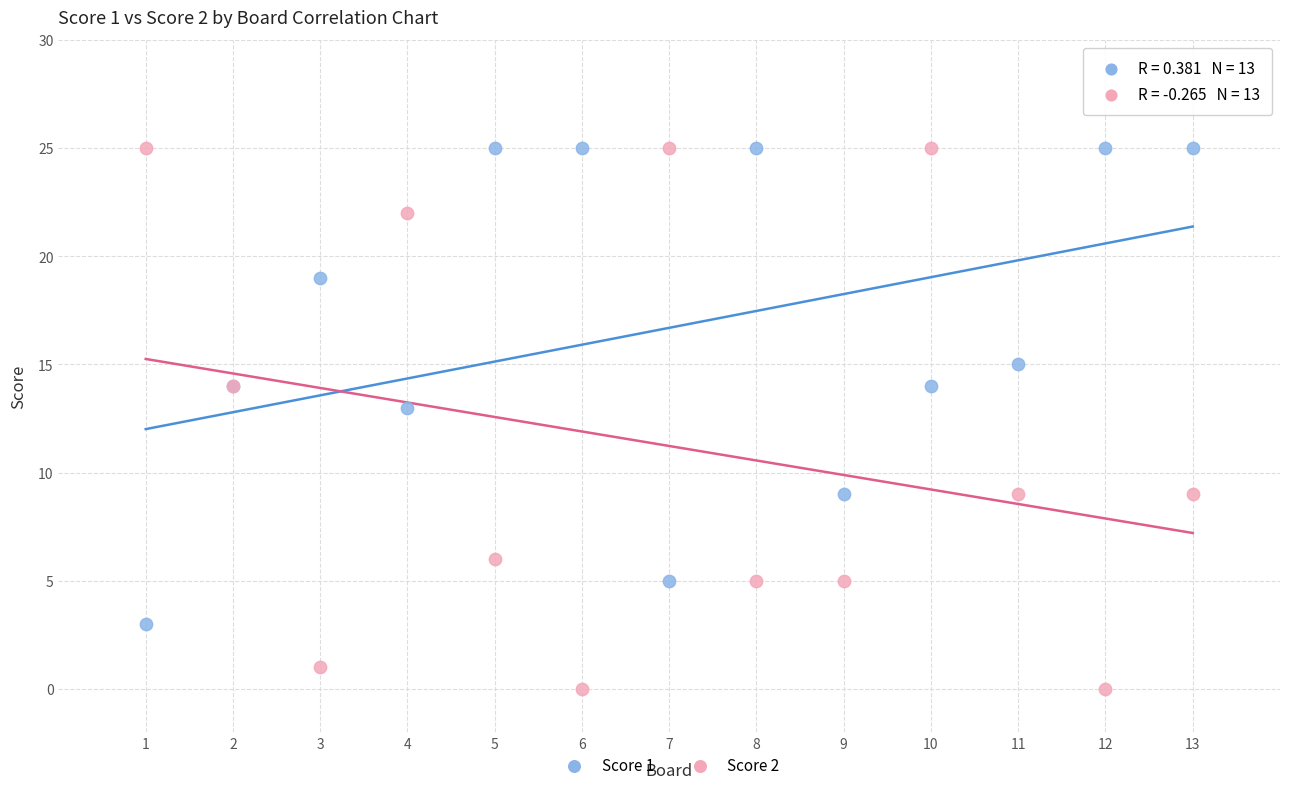

Across all series, what Y value is closest to 12?

13